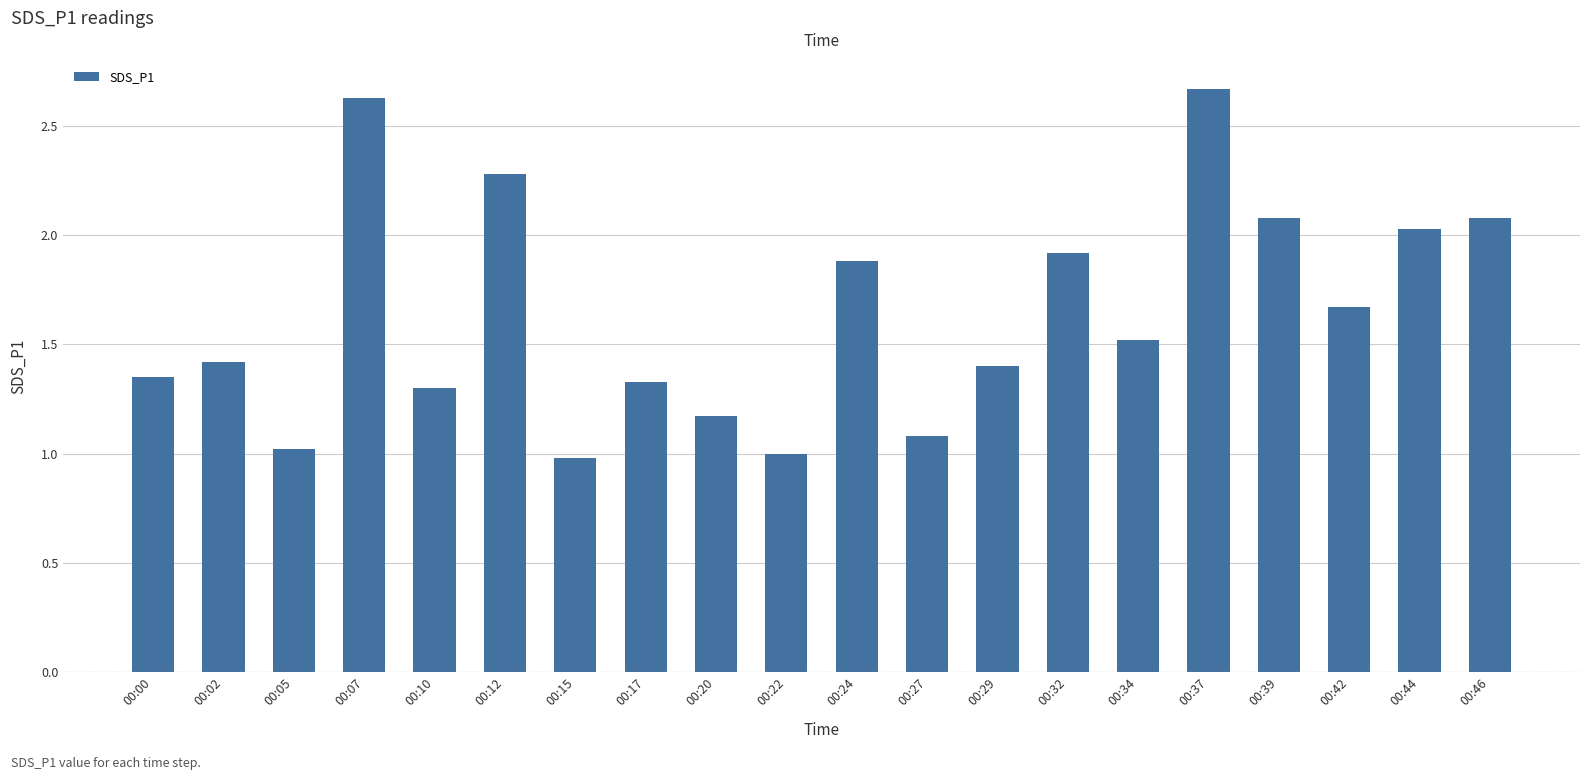

What is the value of the 20th bar from the left?

2.1